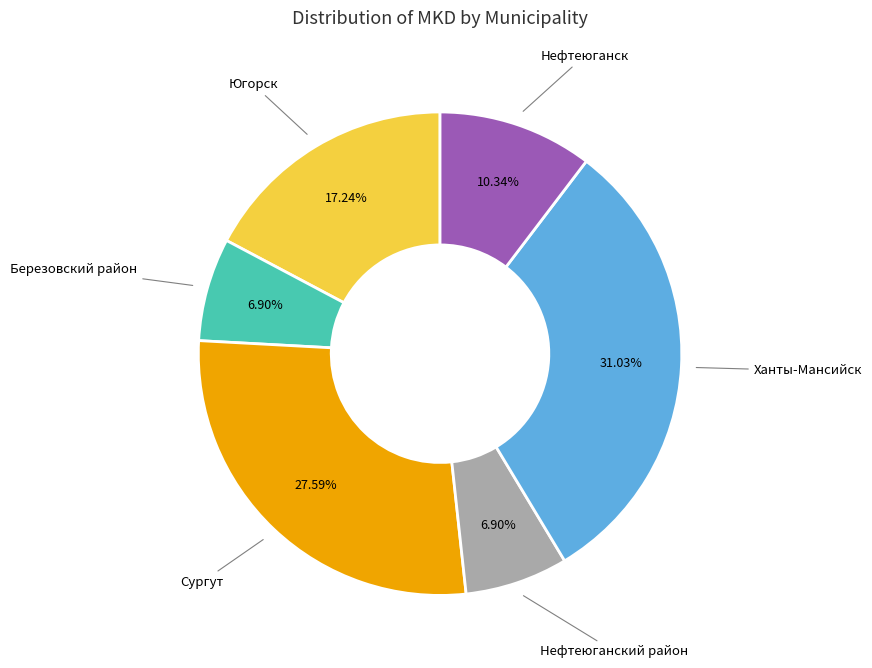

Does any single category account for the majority?

No